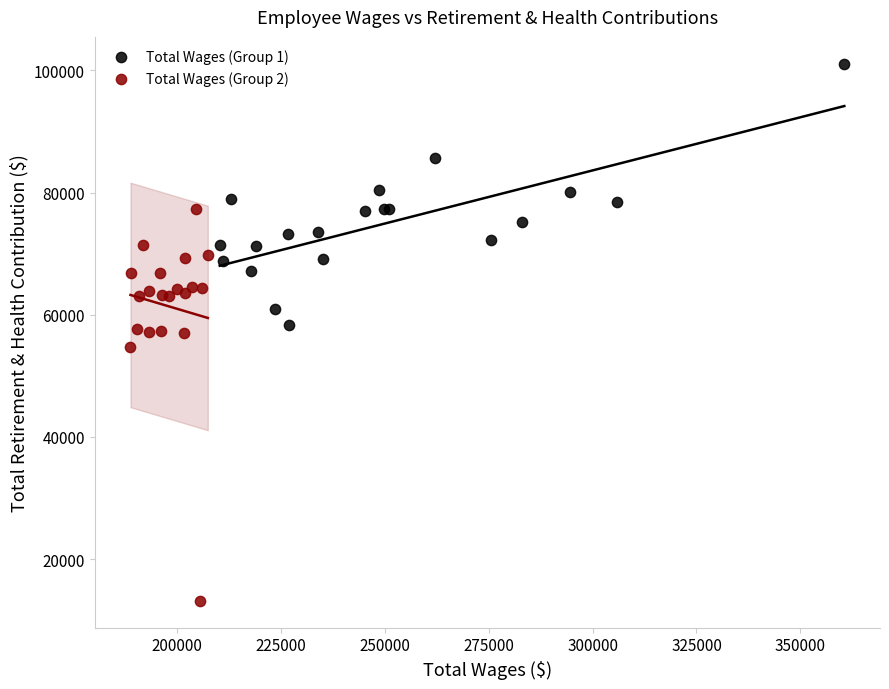

Which series contains the highest Y value?

Total Wages (Group 1)